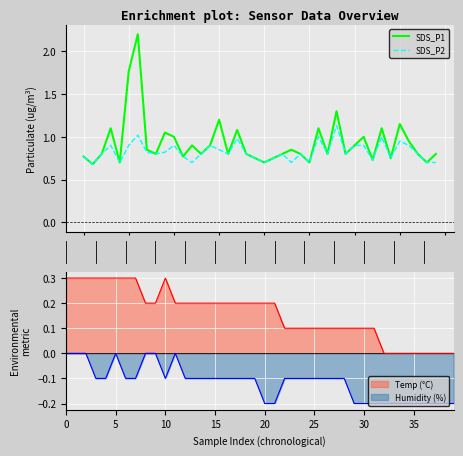

Which series has the largest total across all categories?

SDS_P1